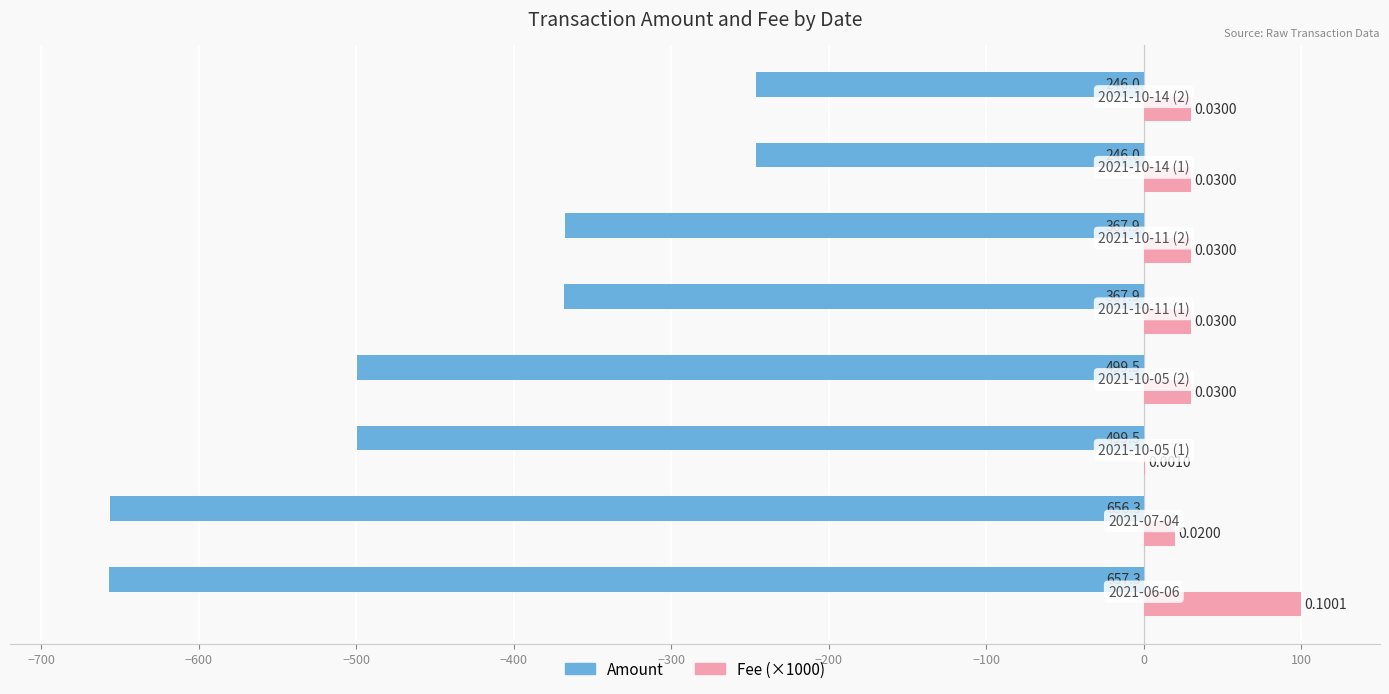

What are all the series names shown in the legend?

Amount, Fee (×1000)